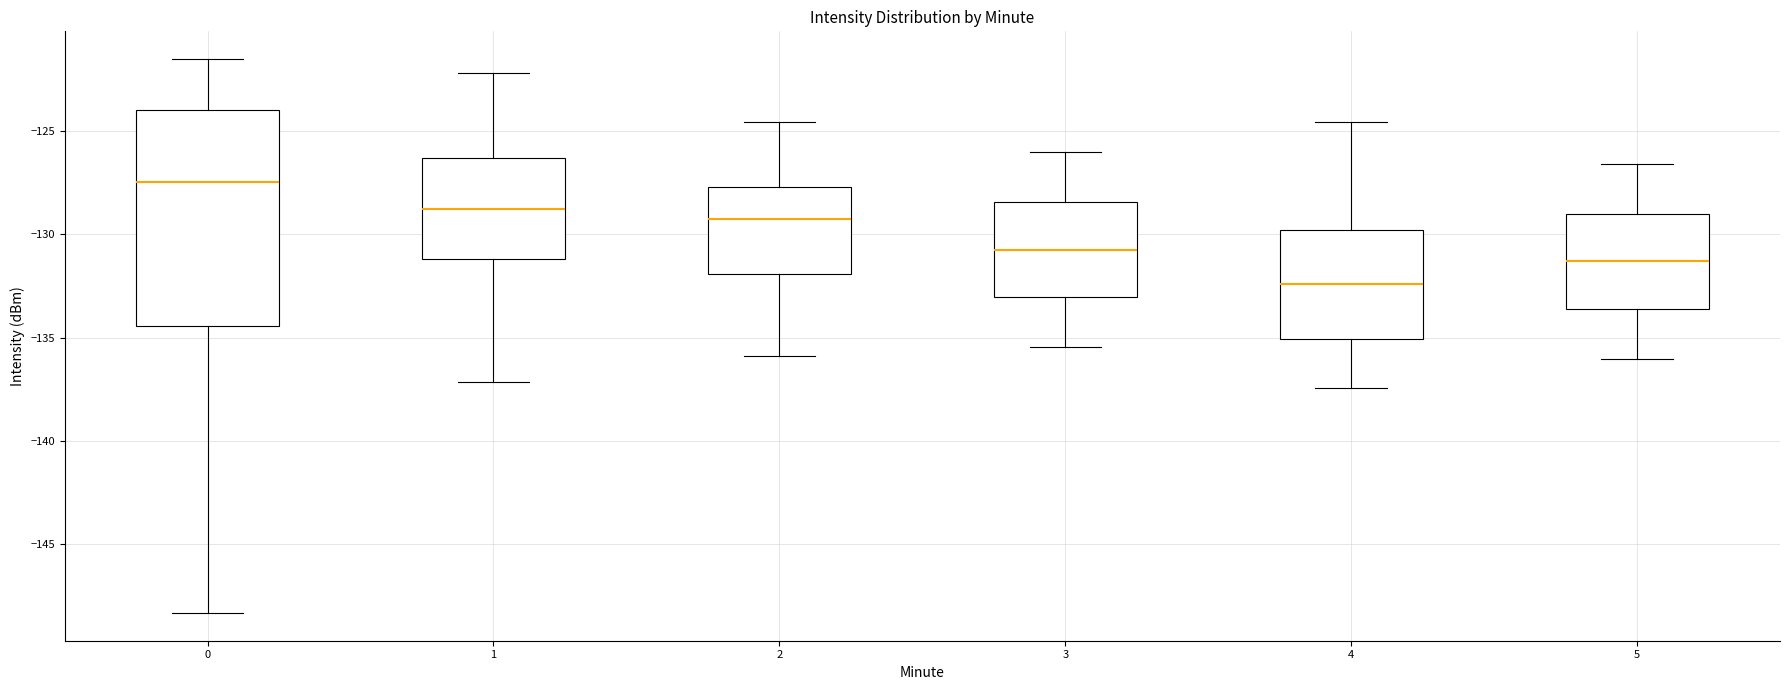

Where does the upper whisker of the box at x = 5 end on the y-axis? The values are not printed on the chart, so give them approximately, as read against the axis.

-126.5